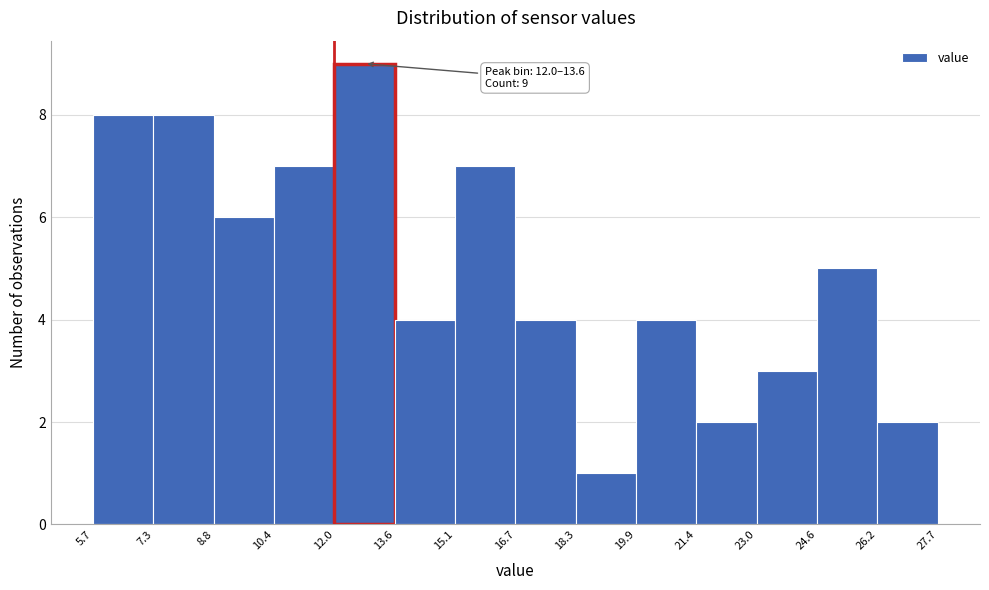

Over which range of the x-axis is the bar tallest?

12.0 to 13.6